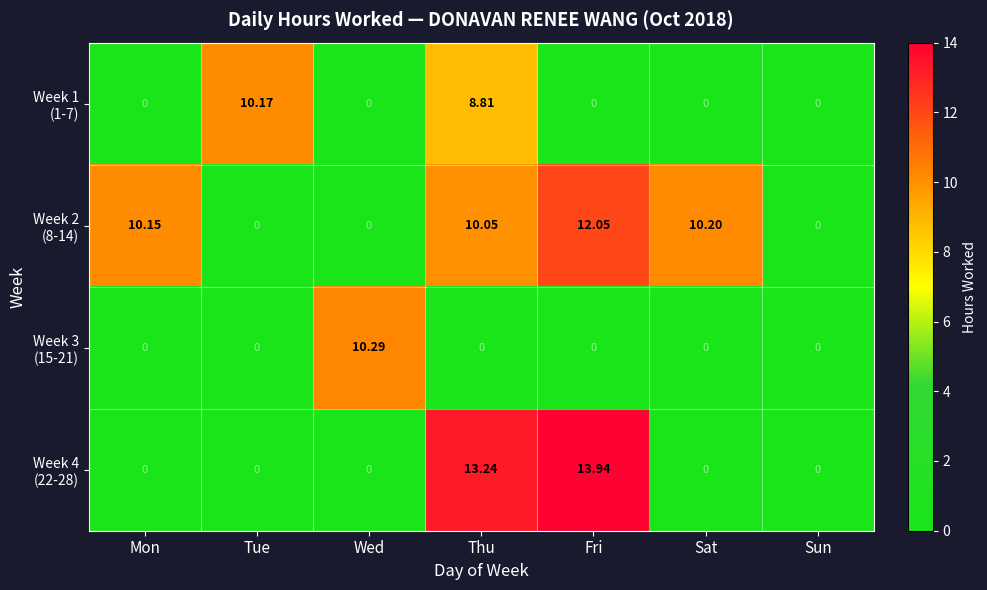

Which category has the highest value across all series?

Fri